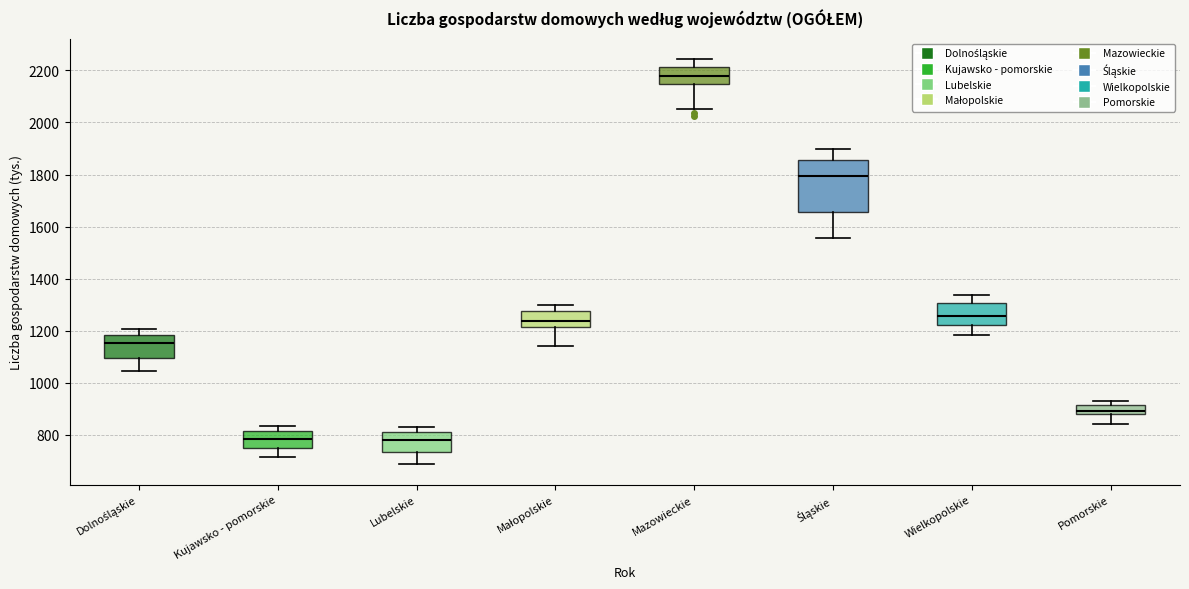

Which box is the tallest, from its lower edge to its upper edge?

Śląskie